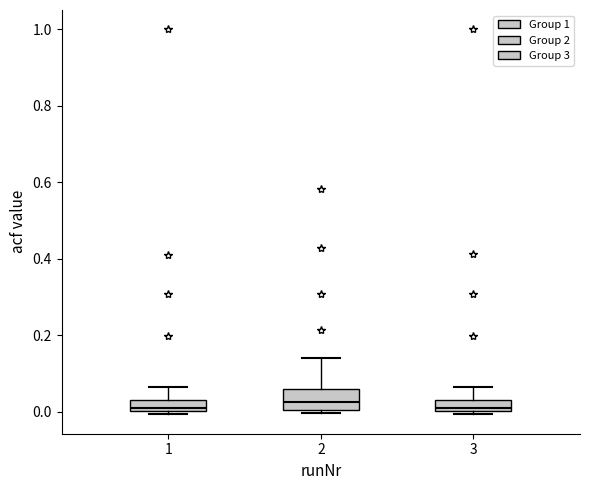

Where is the upper edge of the box at x = 2 on the y-axis? The values are not printed on the chart, so give them approximately, as read against the axis.

0.06